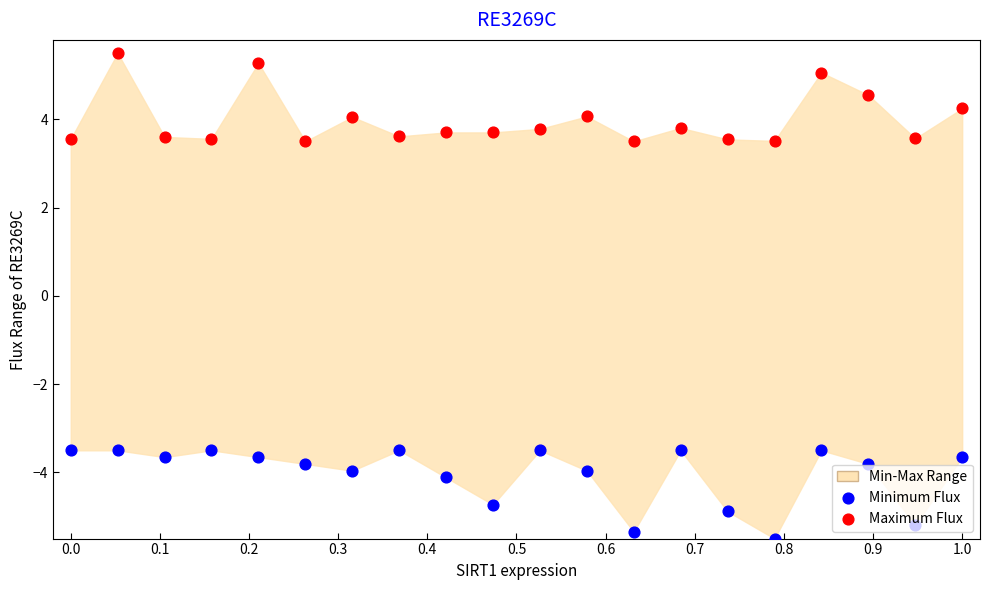

Which series has the largest total across all categories?

Maximum Flux